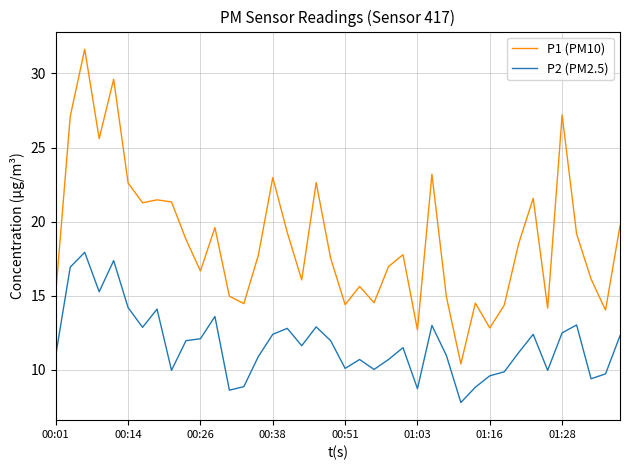

How many lines are shown in the chart?

2